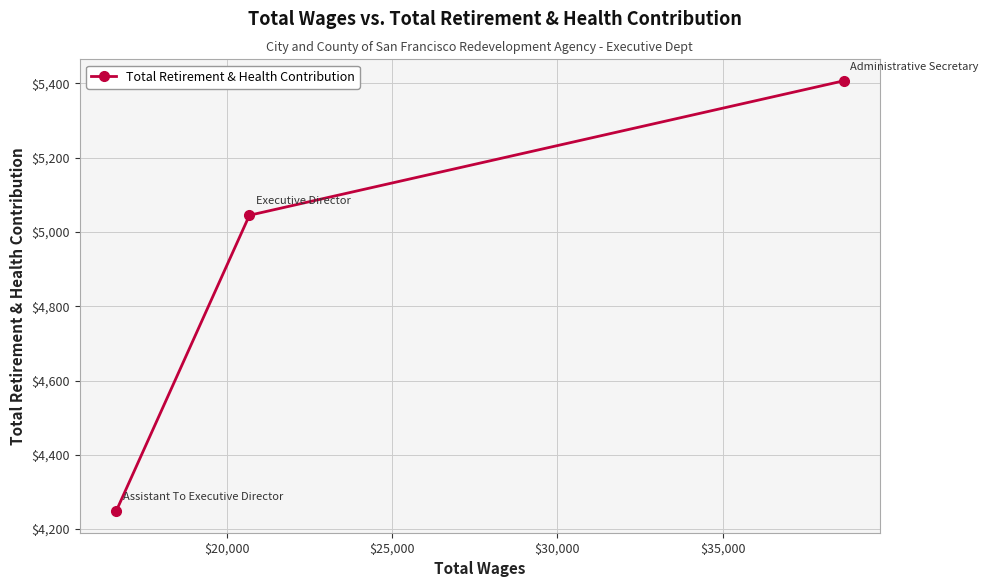

How many lines are shown in the chart?

1